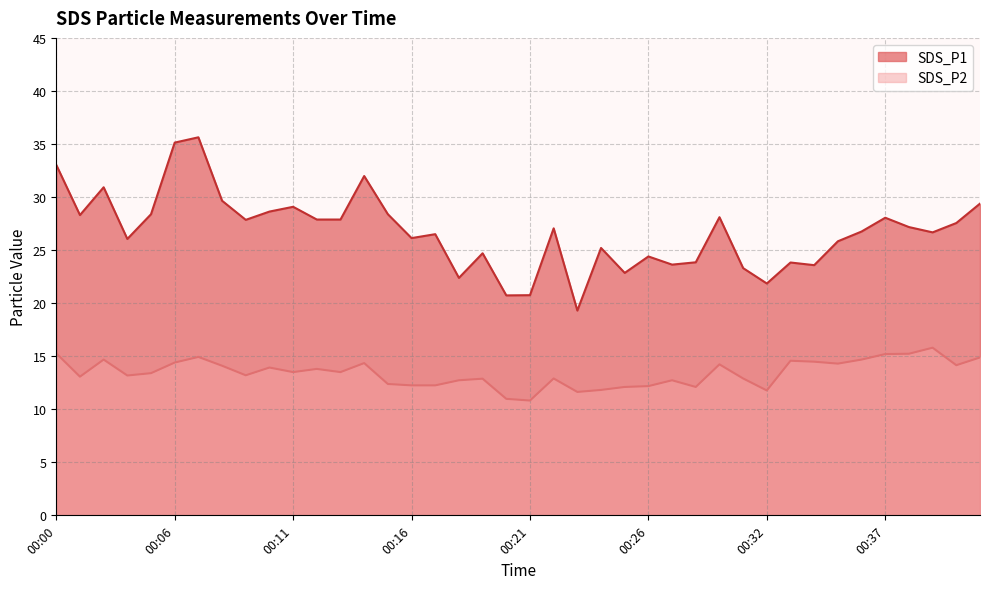

What is the difference between the maximum and minimum values in the SDS_P1 series?

16.3